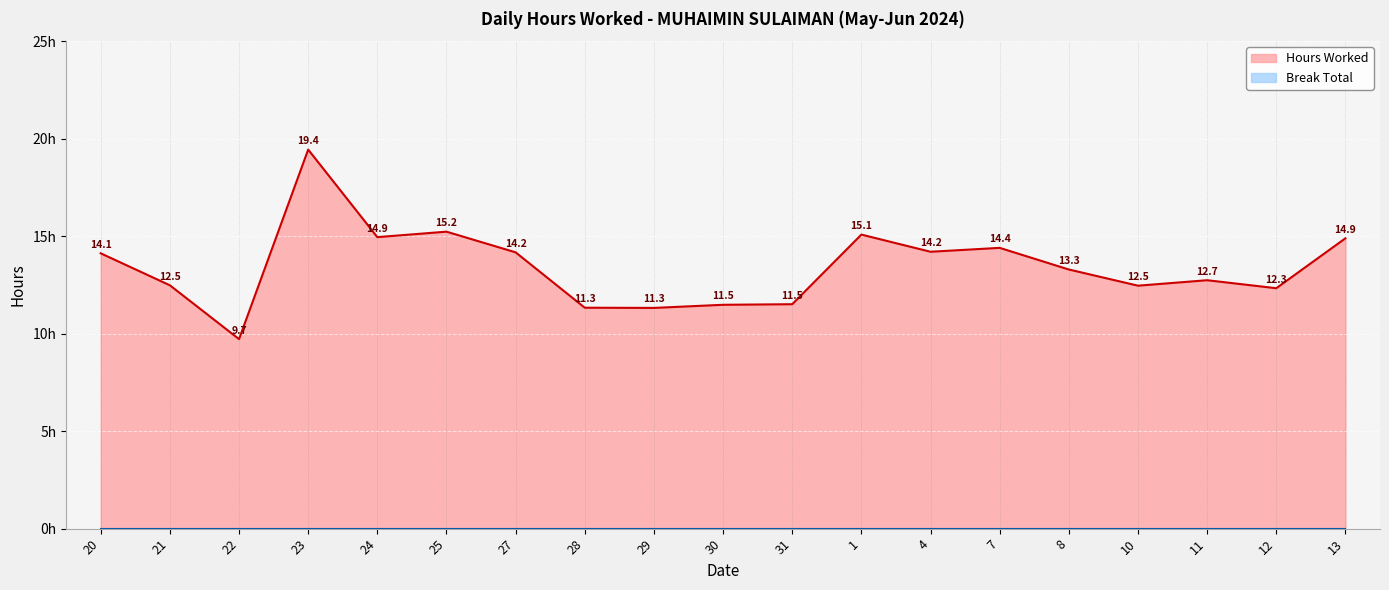

What is the maximum value shown in the chart?

19.4